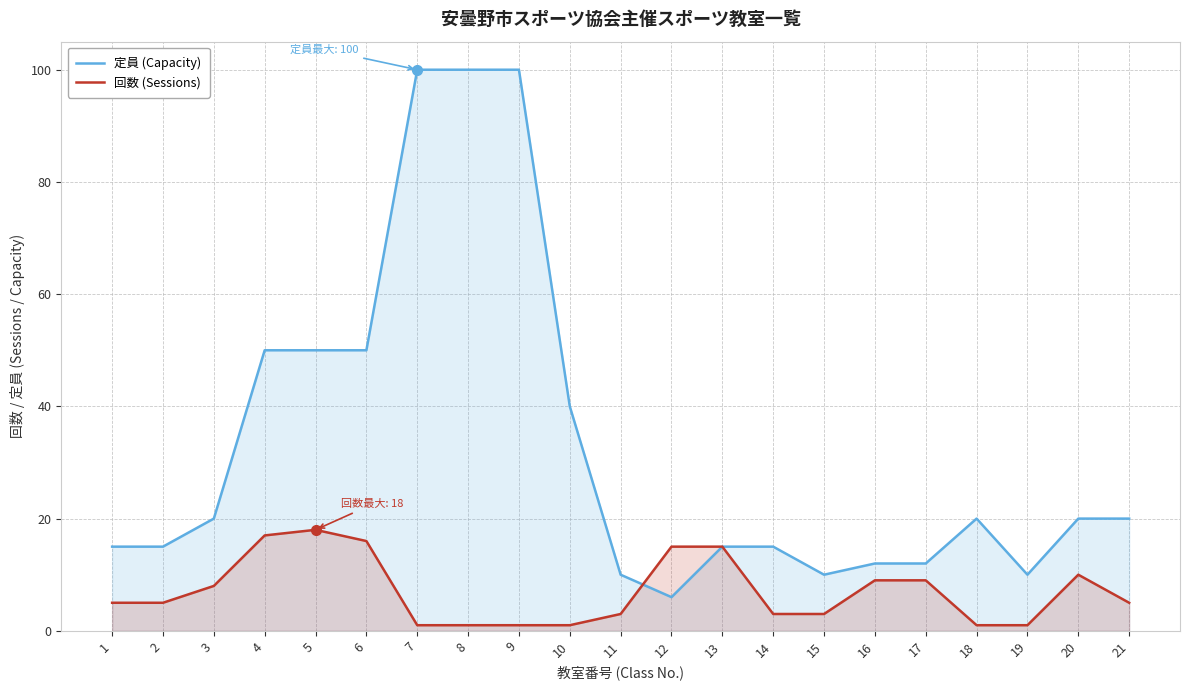

How many interior local peaks does the 回数 (Sessions) series have?

2